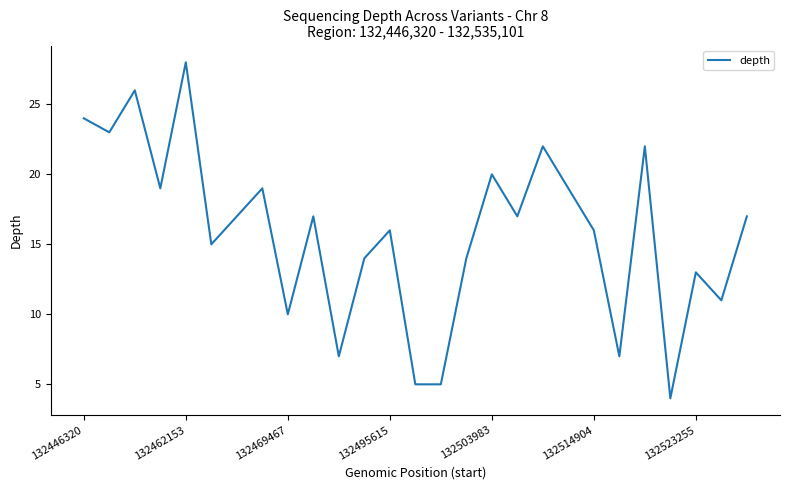

What is the maximum value shown in the chart?

28